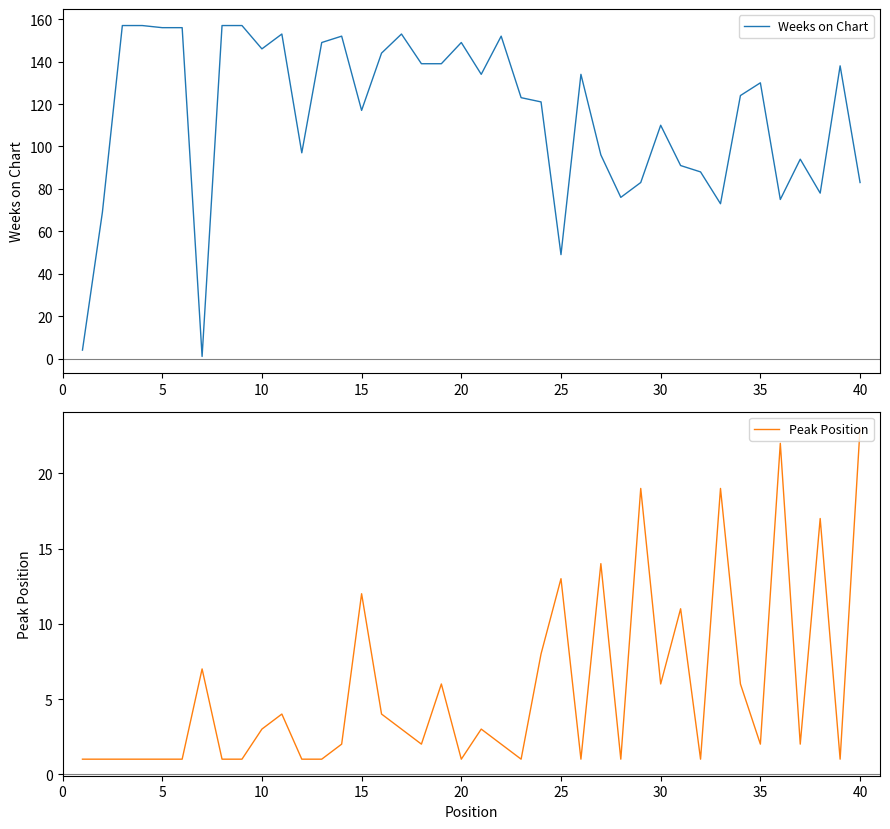

What is the value of the Peak Position point at the 38th from the left?

17